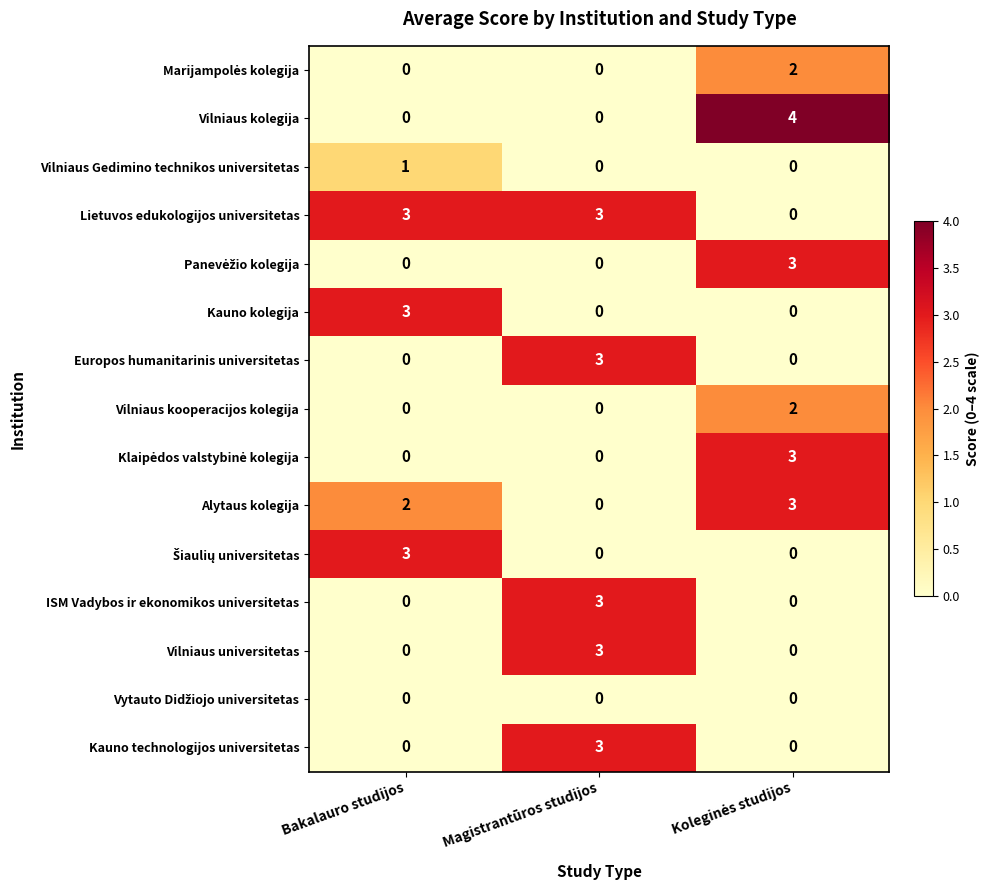

Which series has the widest spread of values?

Vilniaus kolegija